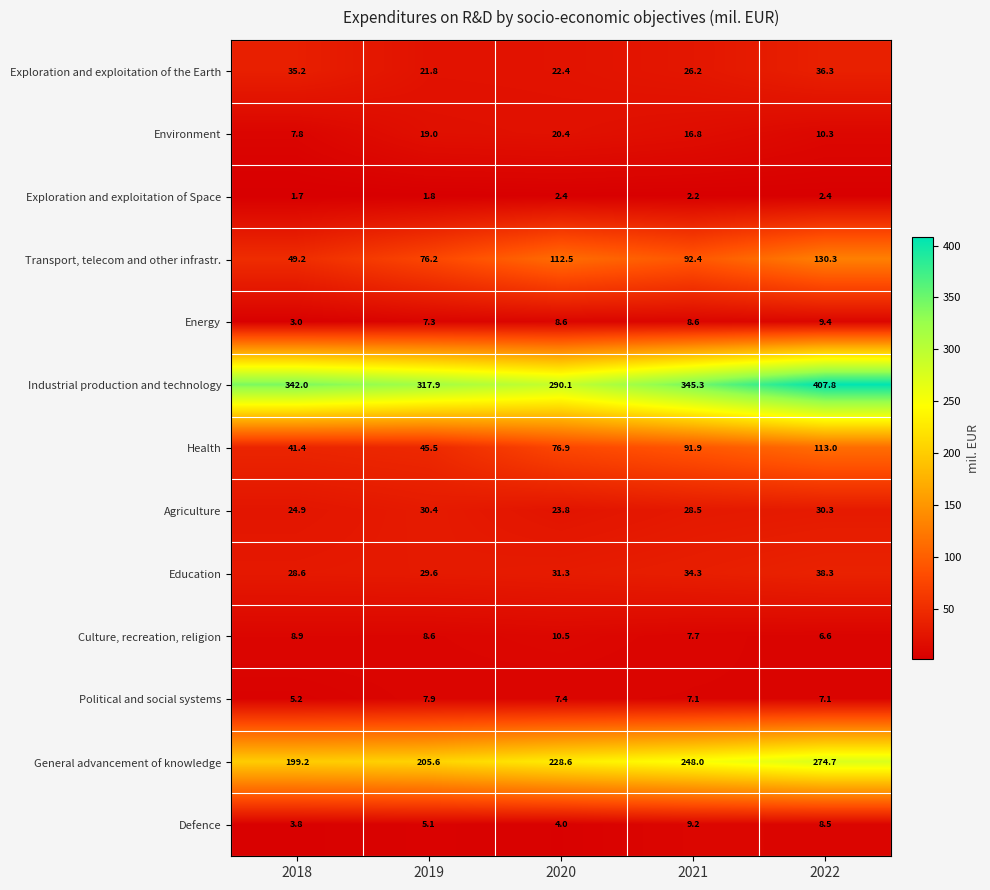

What is the difference between the maximum and minimum values in the Transport, telecom and other infrastr. series?

81.1